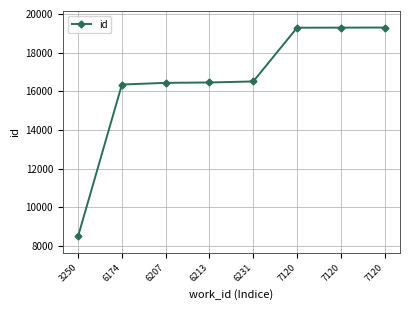

Count the number of categories in the chart.

8